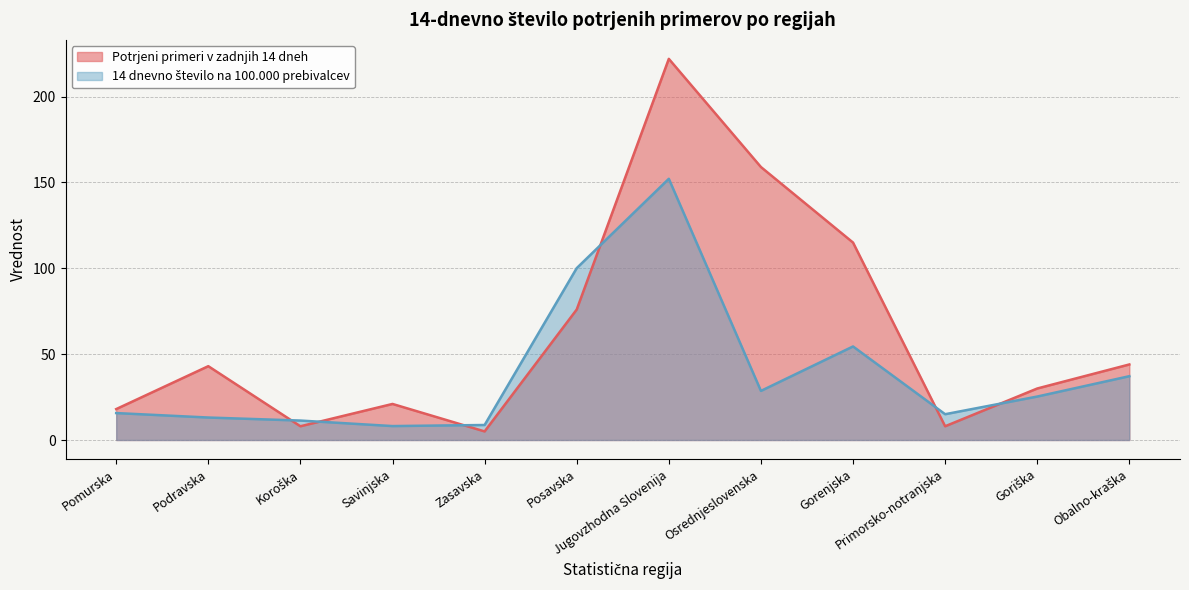

What is the label of the 12th point from the right?

Pomurska